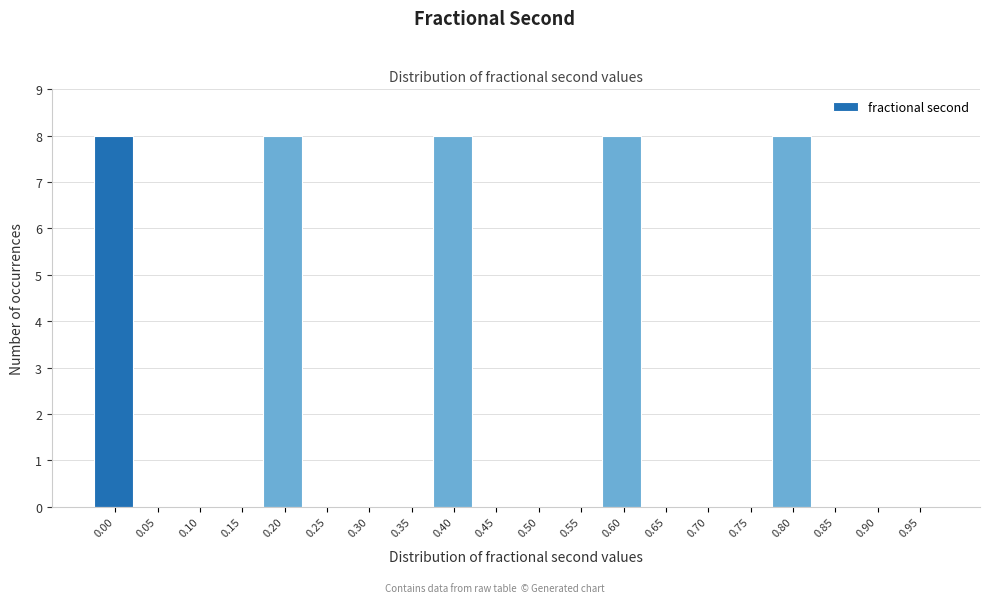

Reading left to right, list all the values displayed in this chart.

0.00=8	0.05=0	0.10=0	0.15=0	0.20=8	0.25=0	0.30=0	0.35=0	0.40=8	0.45=0	0.50=0	0.55=0	0.60=8	0.65=0	0.70=0	0.75=0	0.80=8	0.85=0	0.90=0	0.95=0